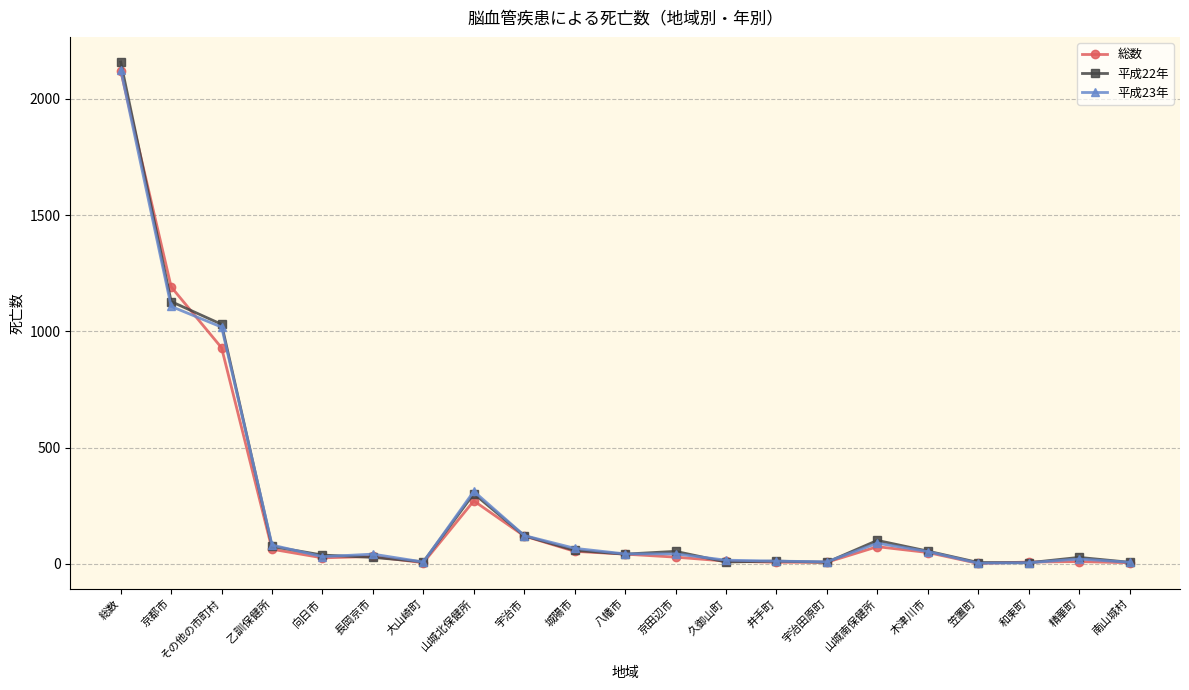

True or false: 総数 has a value of 63 at 乙訓保健所.

True